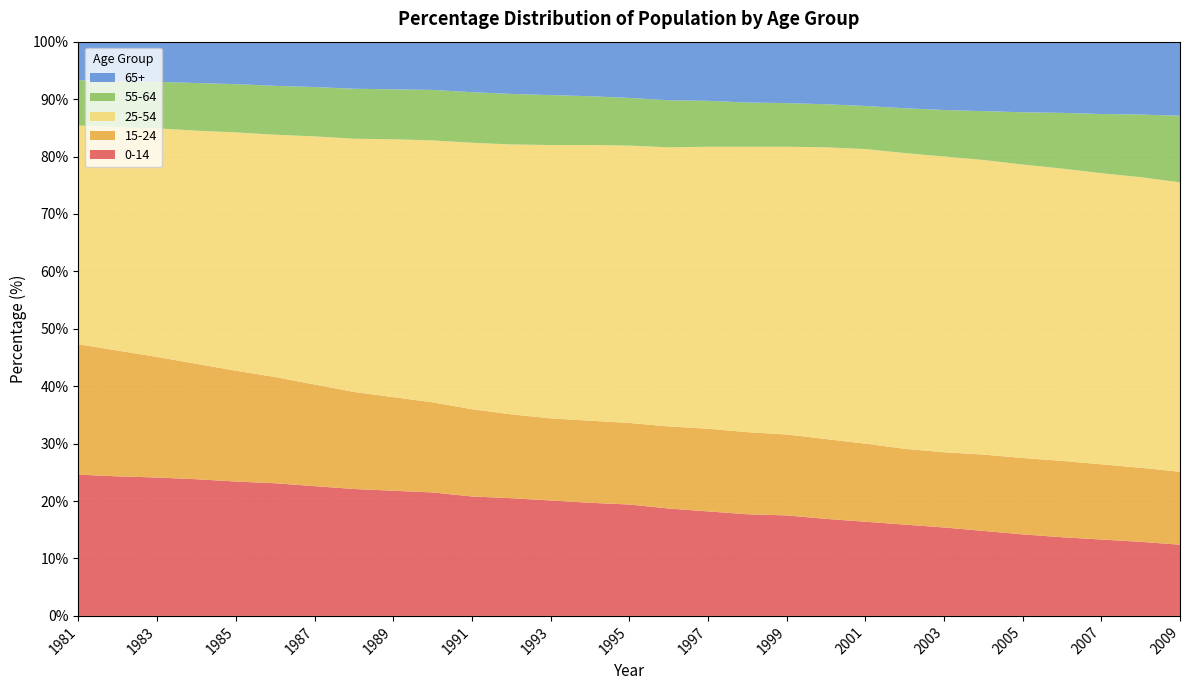

Reading left to right, extract all data points from this chart.

0-14: 1981=24.6	1982=24.3	1983=24.1	1984=23.8	1985=23.4	1986=23.1	1987=22.6	1988=22.1	1989=21.8	1990=21.5	1991=20.8	1992=20.5	1993=20.1	1994=19.7	1995=19.4	1996=18.7	1997=18.2	1998=17.7	1999=17.5	2000=16.9	2001=16.4	2002=15.9	2003=15.4	2004=14.8	2005=14.2	2006=13.7	2007=13.3	2008=12.9	2009=12.4
15-24: 1981=22.7	1982=21.9	1983=21.0	1984=20.1	1985=19.3	1986=18.5	1987=17.7	1988=16.9	1989=16.3	1990=15.7	1991=15.2	1992=14.6	1993=14.3	1994=14.3	1995=14.2	1996=14.3	1997=14.4	1998=14.3	1999=14.1	2000=13.9	2001=13.6	2002=13.2	2003=13.1	2004=13.3	2005=13.3	2006=13.3	2007=13.1	2008=12.9	2009=12.7
25-54: 1981=38.1	1982=38.9	1983=39.8	1984=40.6	1985=41.5	1986=42.2	1987=43.2	1988=44.1	1989=44.9	1990=45.6	1991=46.4	1992=47.0	1993=47.6	1994=48.0	1995=48.3	1996=48.6	1997=49.1	1998=49.7	1999=50.1	2000=50.8	2001=51.3	2002=51.5	2003=51.5	2004=51.3	2005=51.1	2006=50.9	2007=50.7	2008=50.6	2009=50.4
55-64: 1981=7.9	1982=8.0	1983=8.1	1984=8.3	1985=8.4	1986=8.5	1987=8.6	1988=8.7	1989=8.7	1990=8.8	1991=8.8	1992=8.8	1993=8.7	1994=8.5	1995=8.3	1996=8.2	1997=8.0	1998=7.7	1999=7.6	2000=7.5	2001=7.5	2002=7.8	2003=8.1	2004=8.5	2005=9.1	2006=9.7	2007=10.3	2008=10.9	2009=11.6
65+: 1981=6.6	1982=6.8	1983=7.0	1984=7.2	1985=7.4	1986=7.7	1987=7.9	1988=8.1	1989=8.3	1990=8.5	1991=8.7	1992=9.0	1993=9.3	1994=9.5	1995=9.8	1996=10.2	1997=10.3	1998=10.6	1999=10.7	2000=10.9	2001=11.2	2002=11.5	2003=11.8	2004=12.1	2005=12.3	2006=12.4	2007=12.6	2008=12.7	2009=12.9